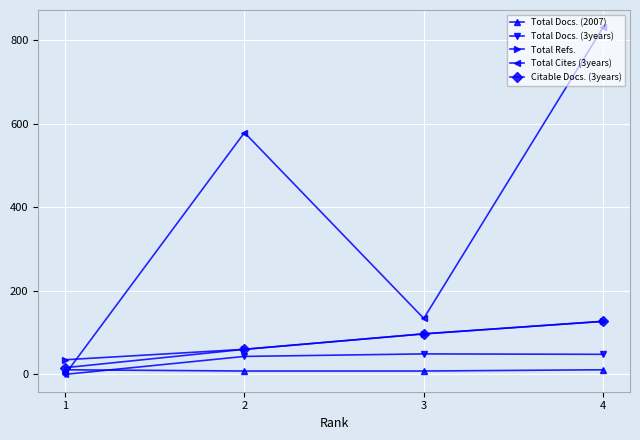

Which series has the widest spread of values?

Total Cites (3years)